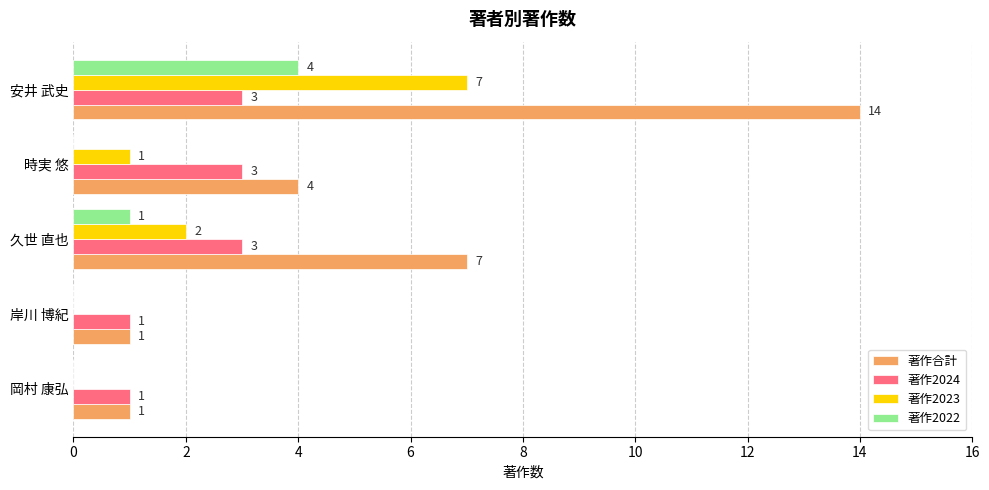

What is the sum of the 著作2024 values at 時実 悠 and 岡村 康弘?

4